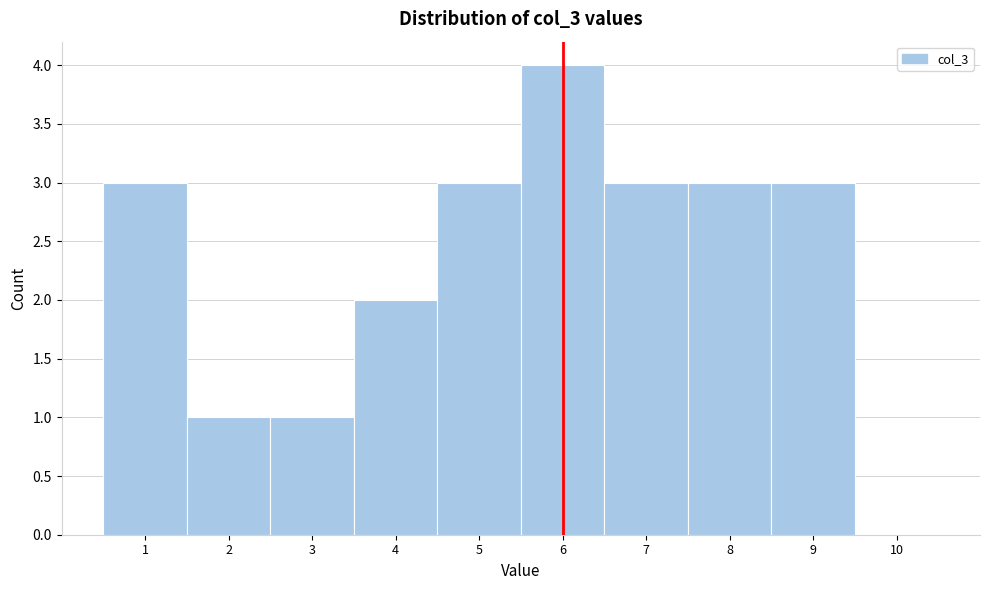

Which range on the x-axis has the tallest bar?

5.5 to 6.5